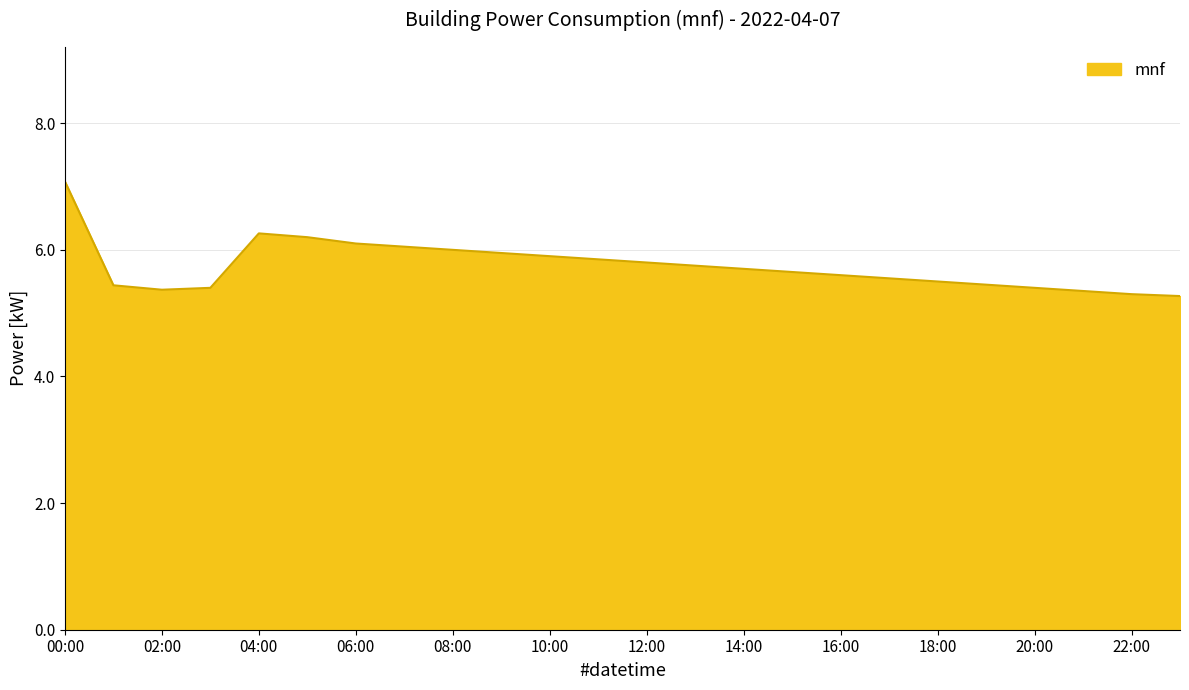

What is the maximum value shown in the chart?

7.1